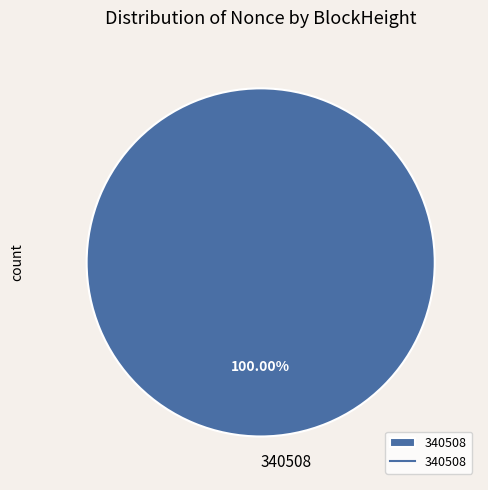

Does 340508 represent more than half of the total?

Yes